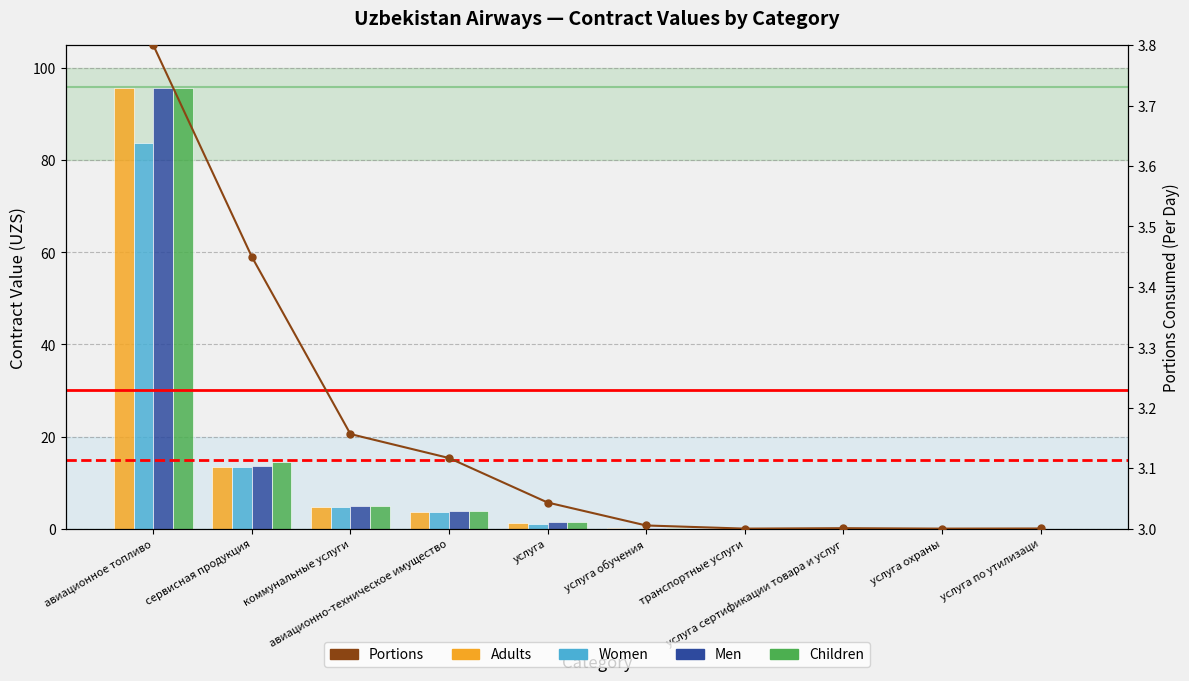

Rank the series at услуга охраны from lowest to highest value.

Adults, Women, Men, Children, Portions